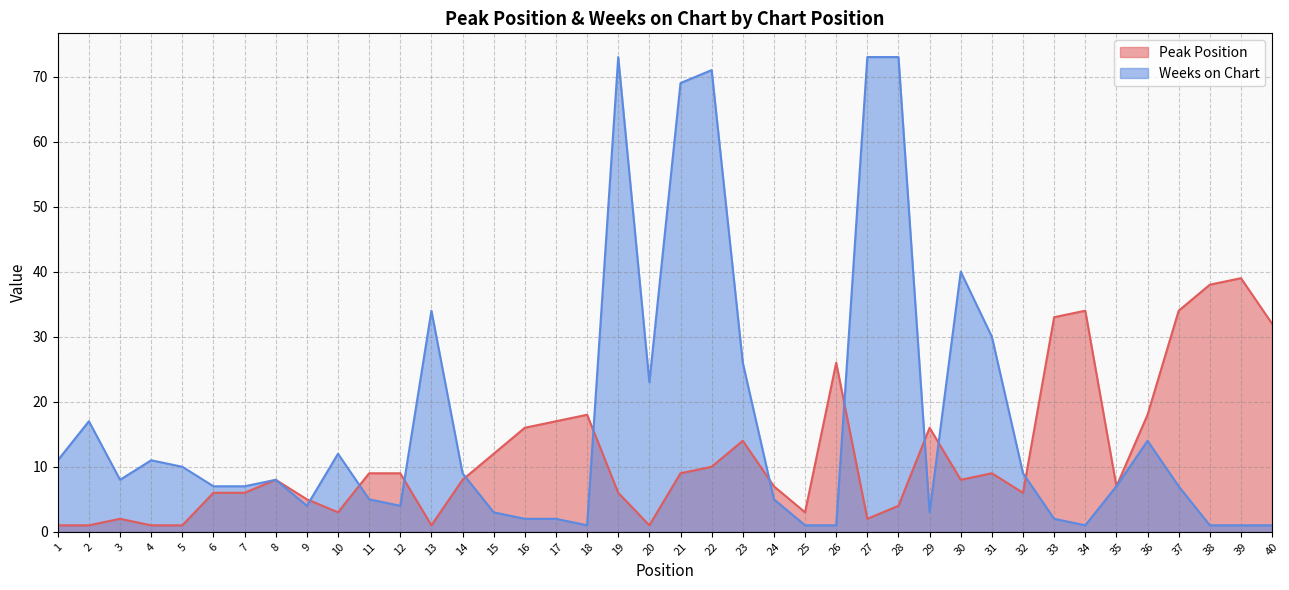

Rank the series by their average value, from highest to lowest.

Weeks on Chart, Peak Position